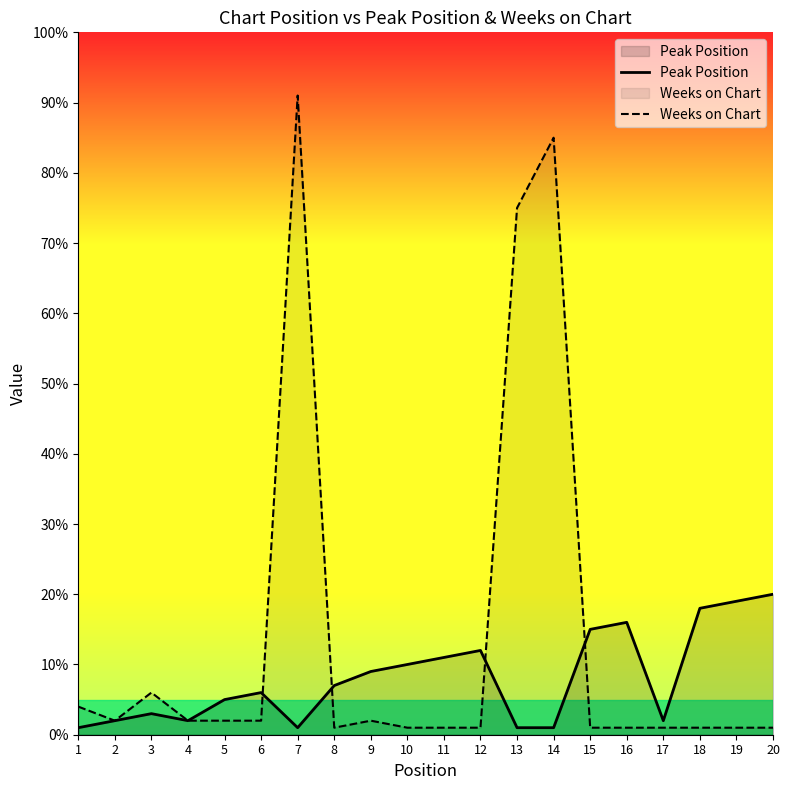

In Weeks on Chart, how many points are higher than both neighbors (excluding endpoints)?

4